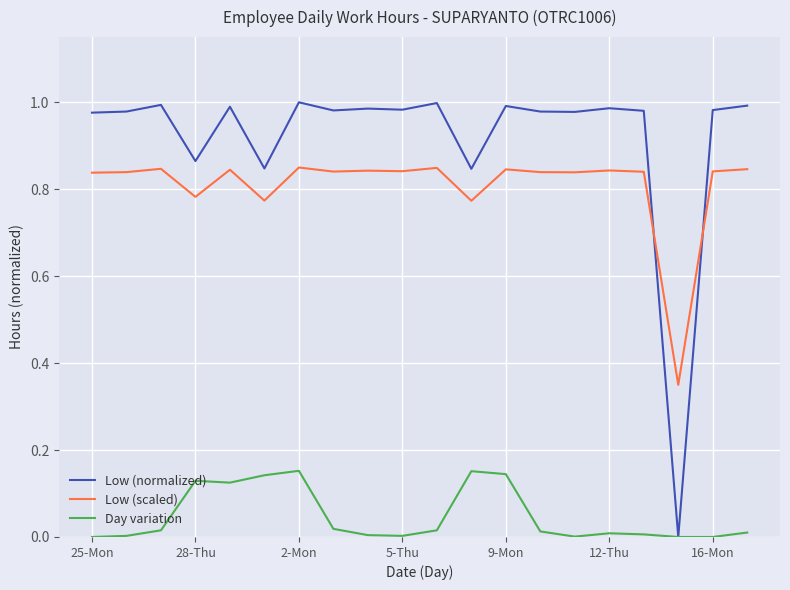

How many categories are shown in the chart?

20